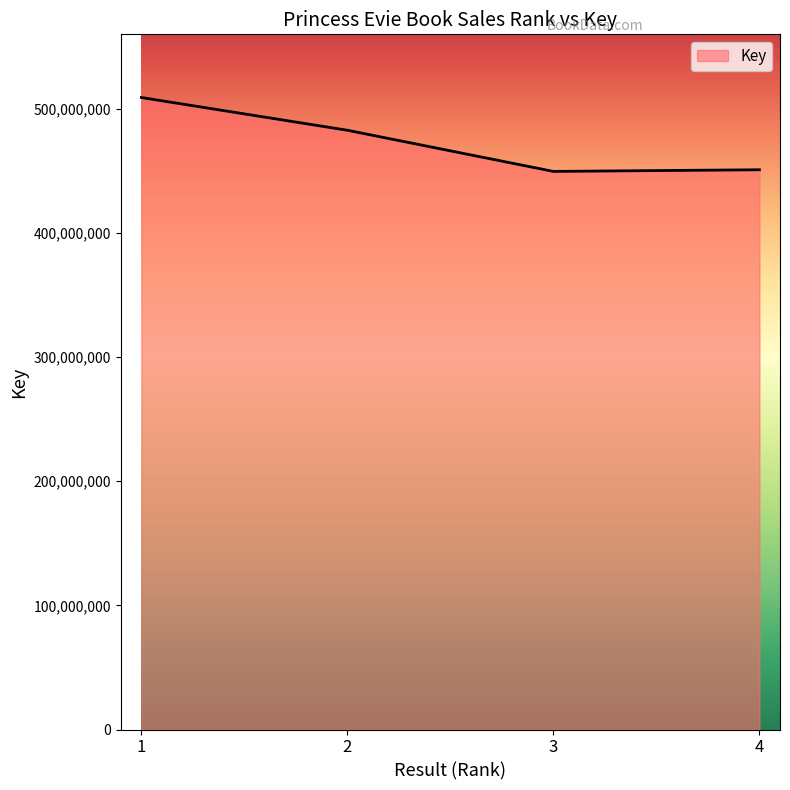

Which category has the highest value across all series?

1